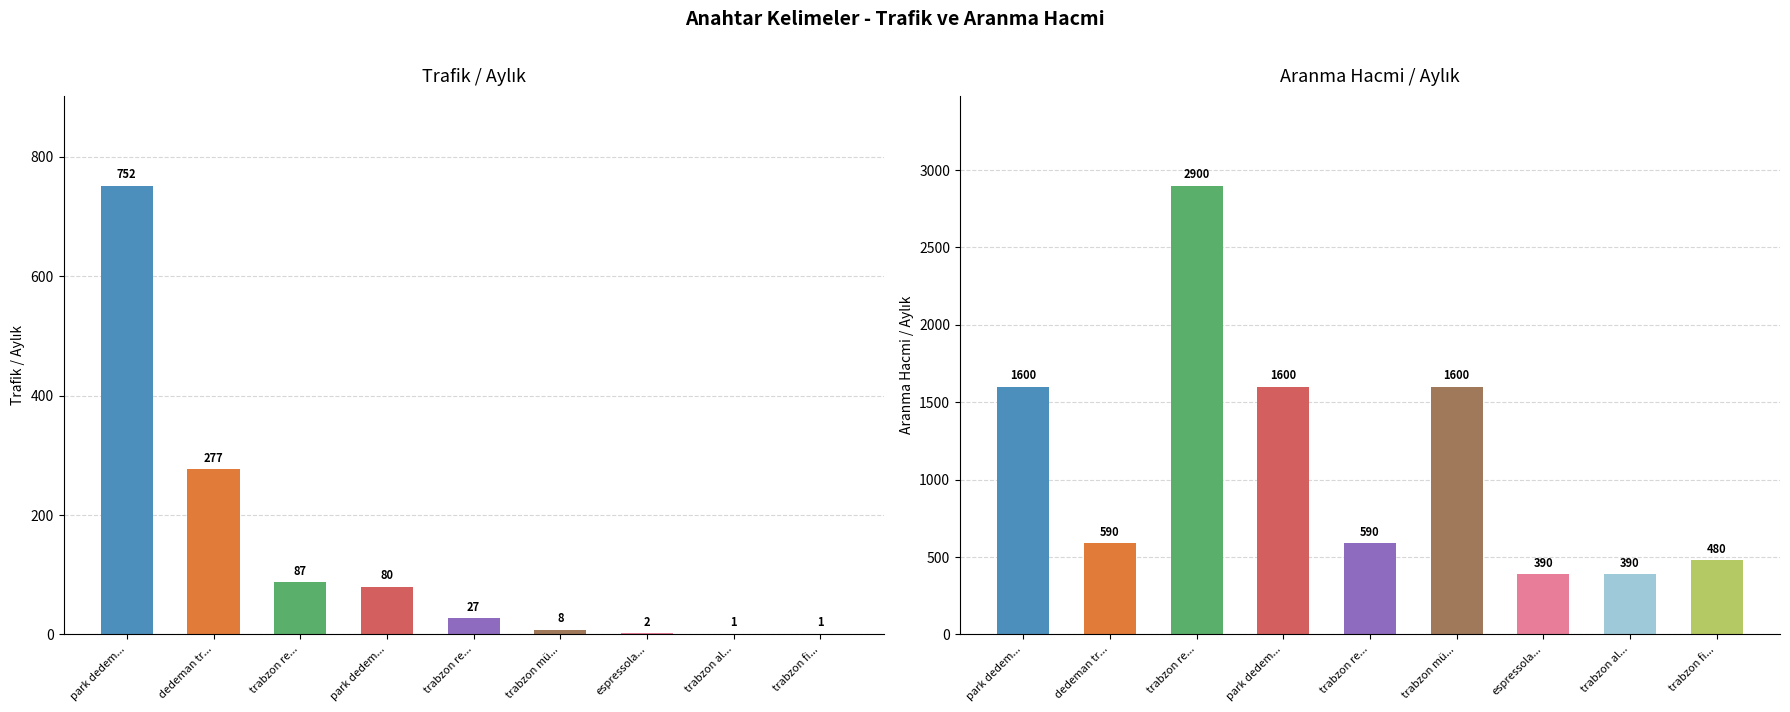

What is the total value across all series at trabzon re...?

2987